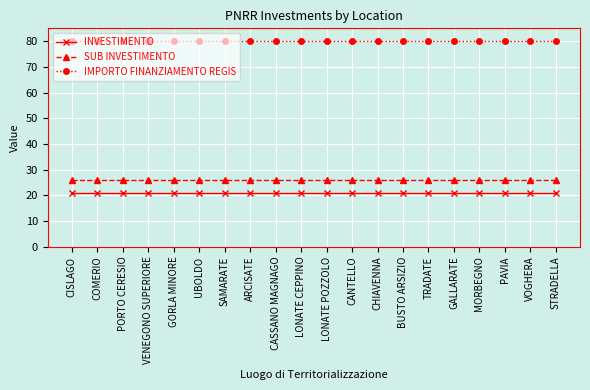

True or false: SUB INVESTIMENTO and INVESTIMENTO intersect in this chart.

False